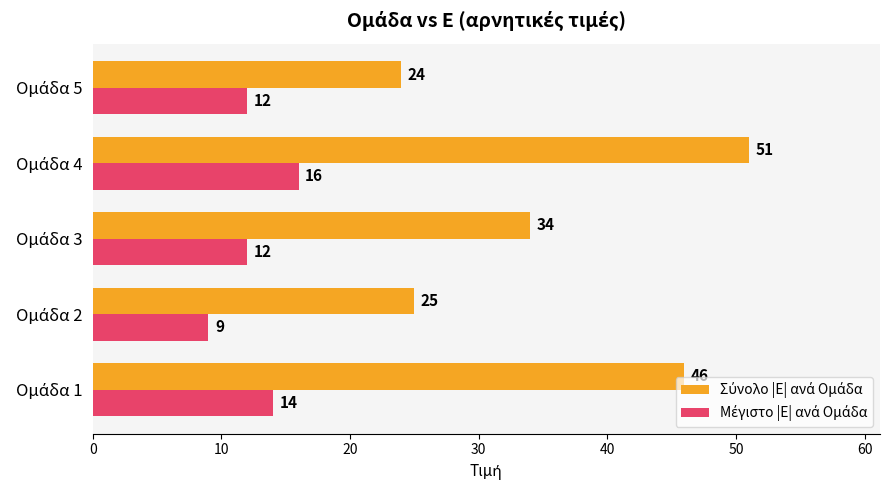

What is the maximum value shown in the chart?

51